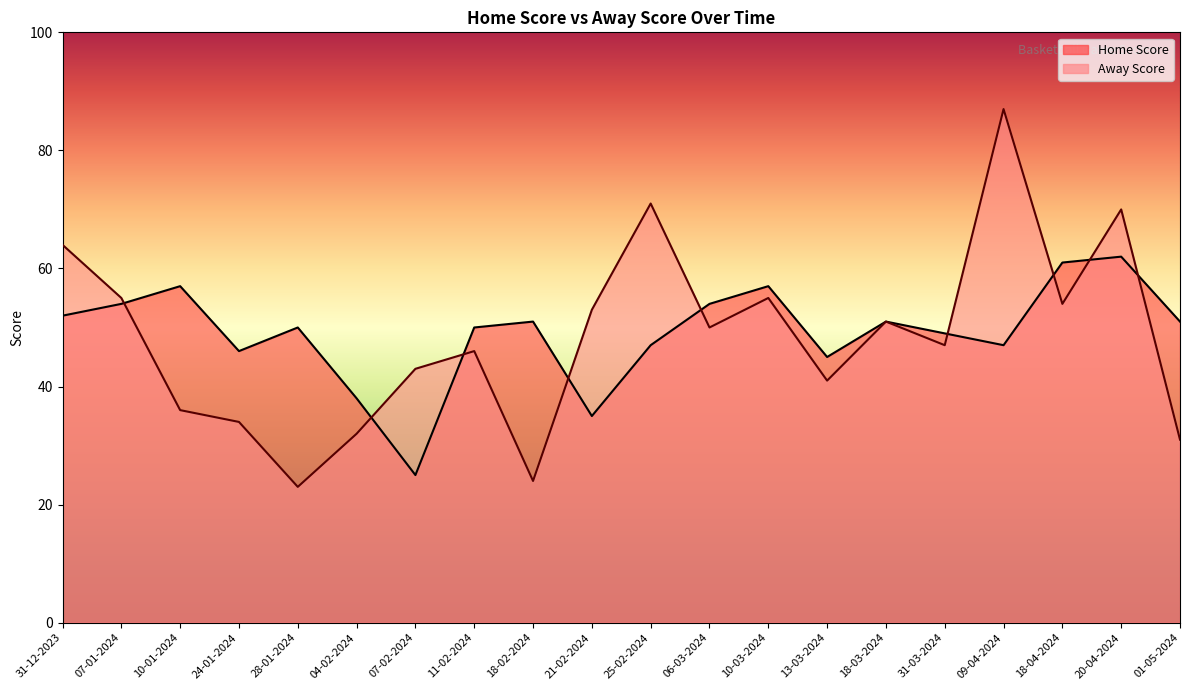

Is it true that Away Score equals 34 at 24-01-2024?

True